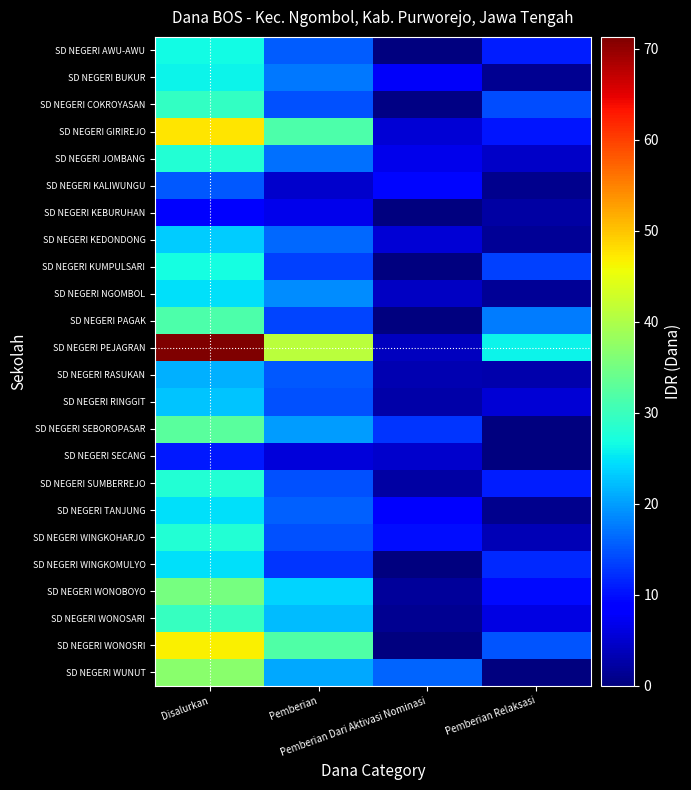

Which series has the largest total across all categories?

SD NEGERI PEJAGRAN